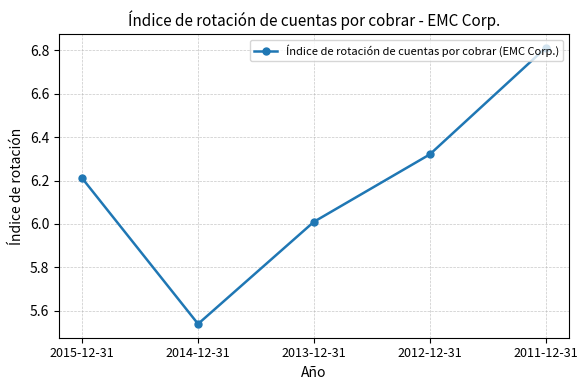

Between 2011-12-31 and 2012-12-31, which is larger?

2011-12-31